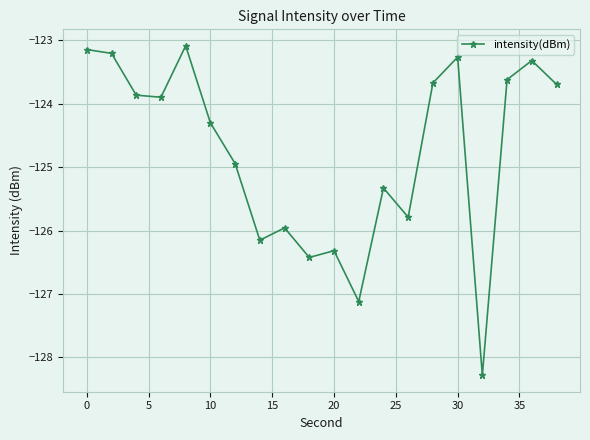

What is the sum of all values?

-2495.4